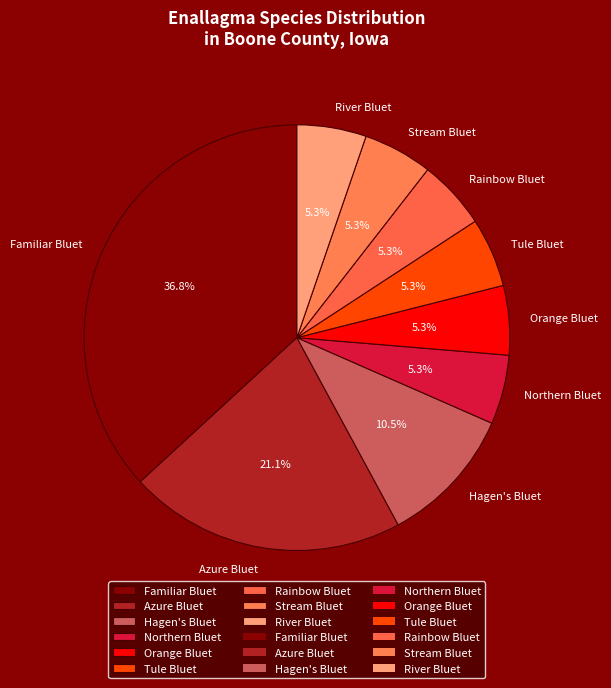

Which slice is the largest?

Familiar Bluet